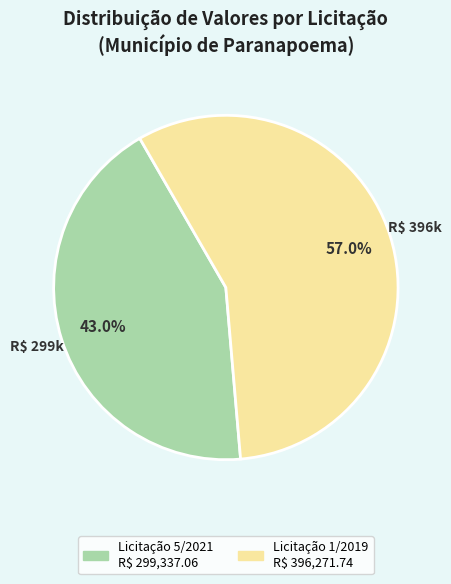

Is there a majority slice in this chart?

Yes